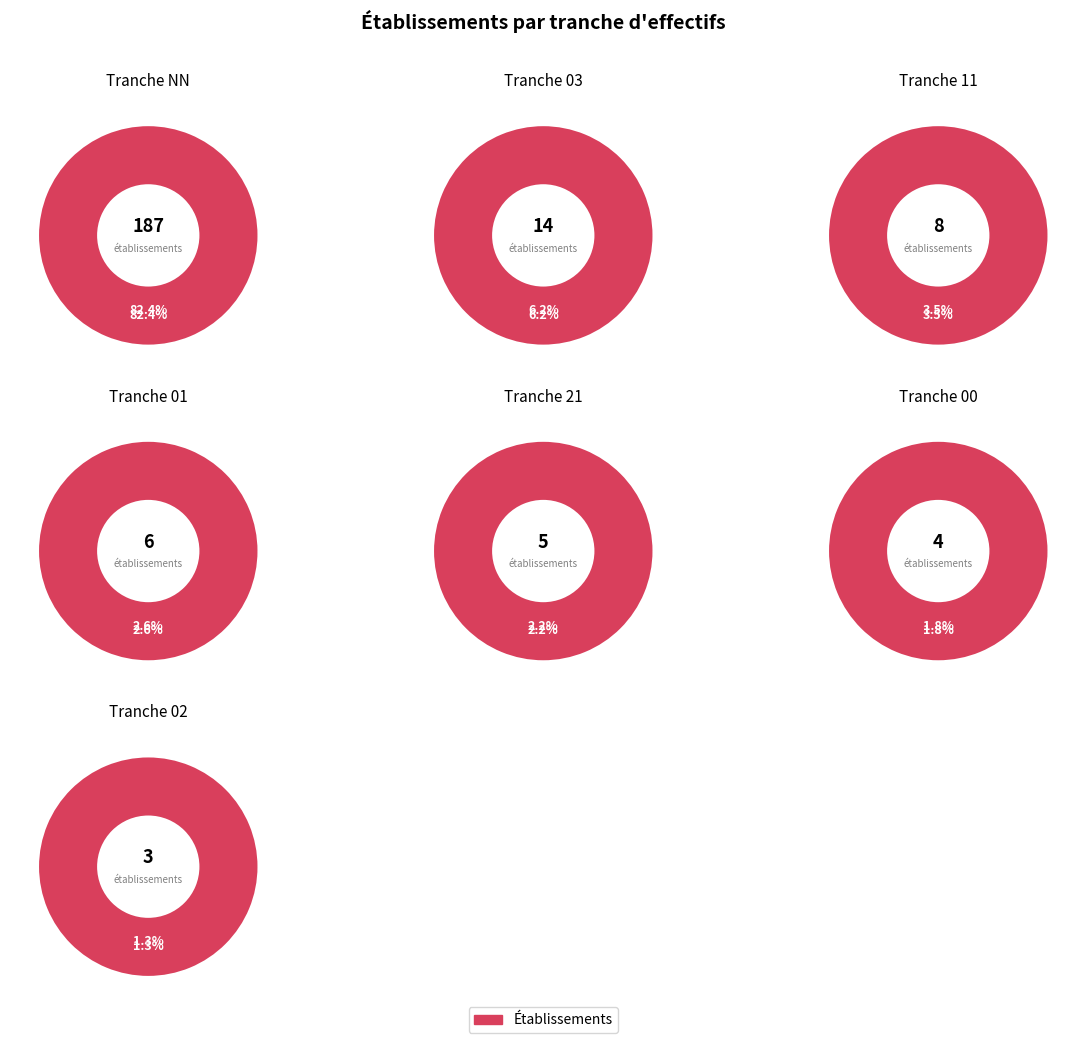

What is the smallest slice in the pie chart?

02